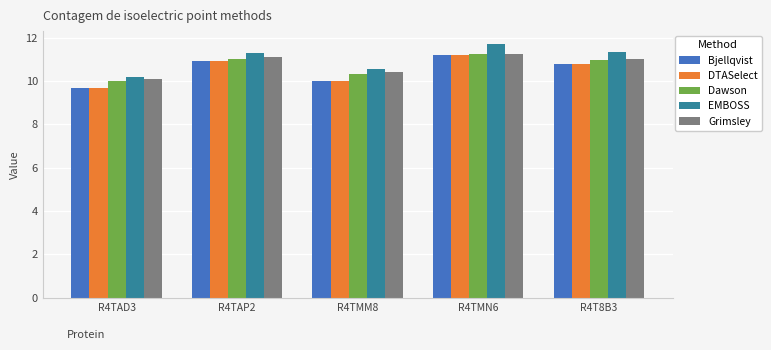

The value of EMBOSS at R4TMM8 is 10.5. True or false?

True